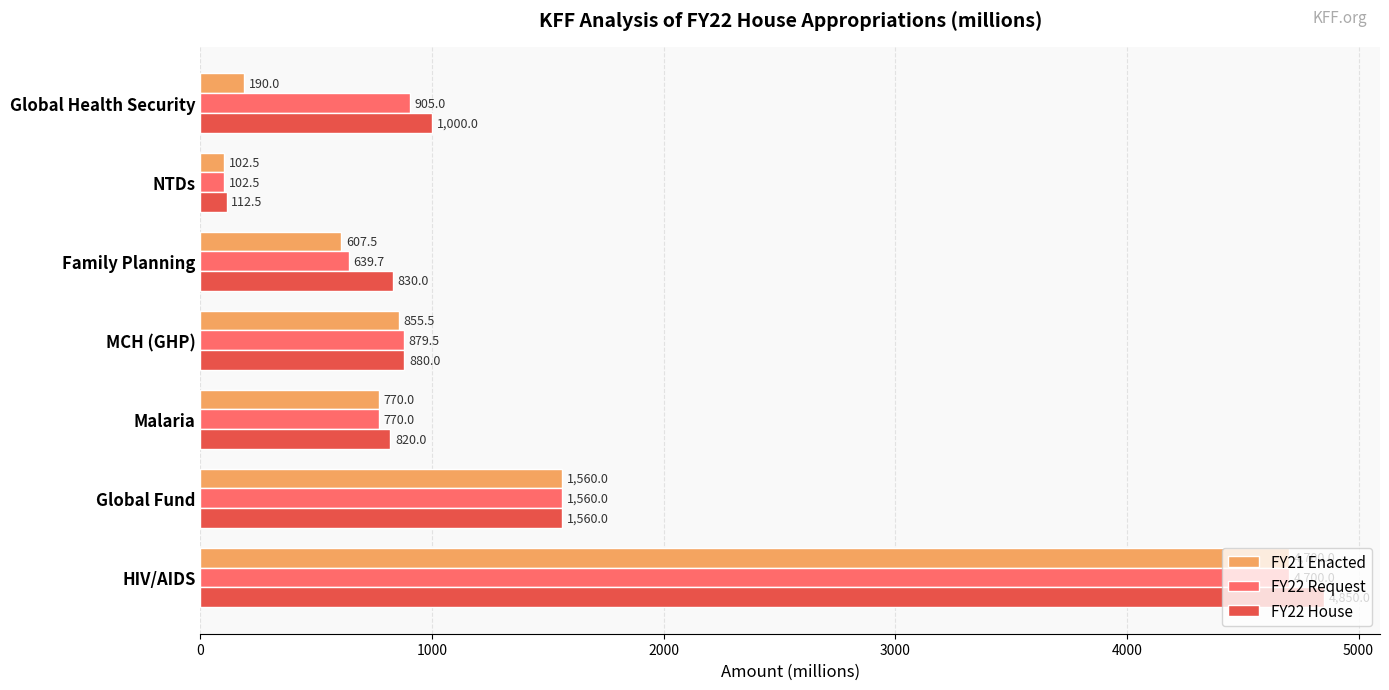

Which series has the largest total across all categories?

FY22 House